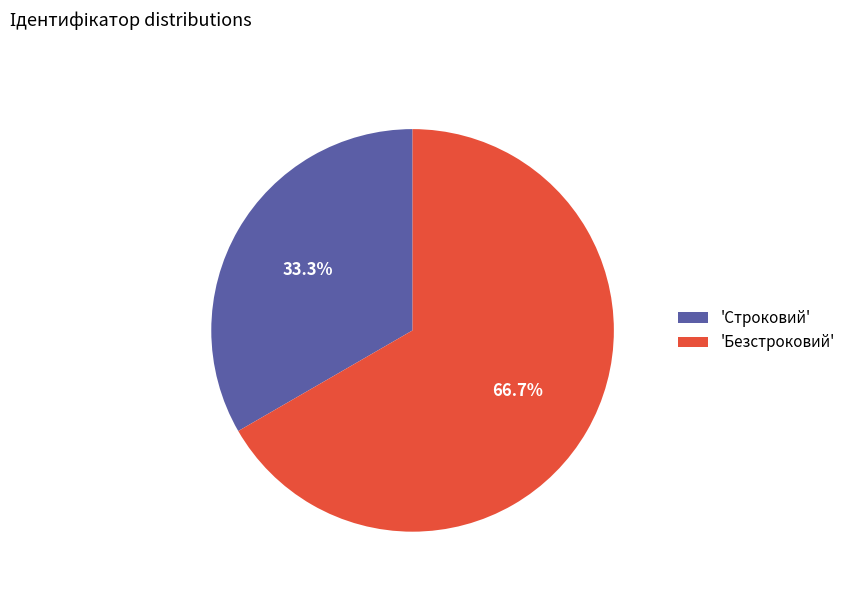

Which slice represents more than half of the pie?

'Безстроковий'